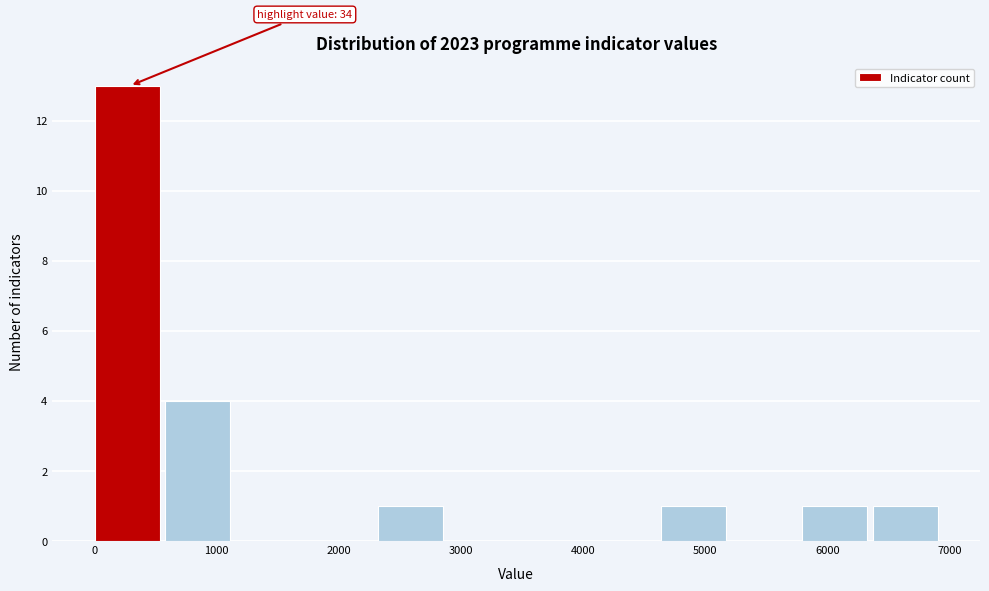

Which range on the x-axis has the tallest bar?

0 to 600